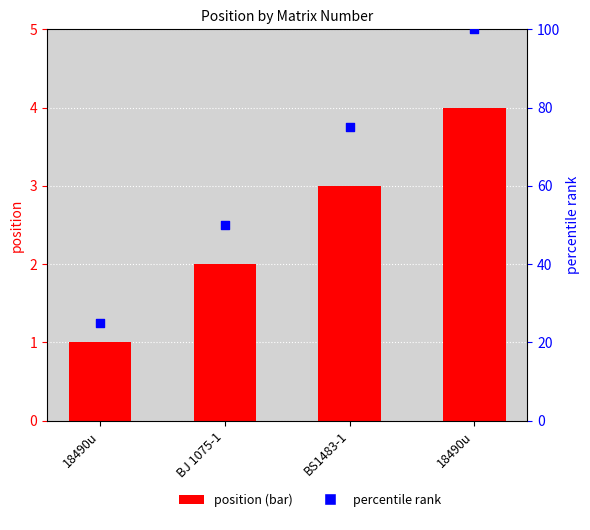

Which series reaches the minimum Y coordinate?

position